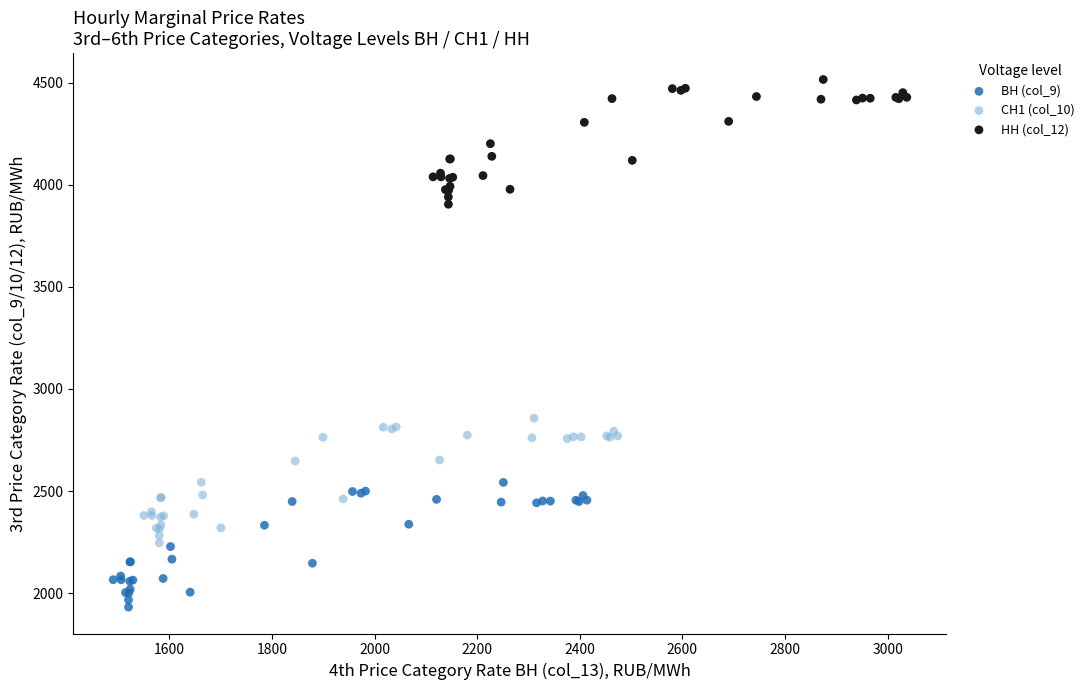

Which series reaches the maximum Y coordinate?

НН (col_12)